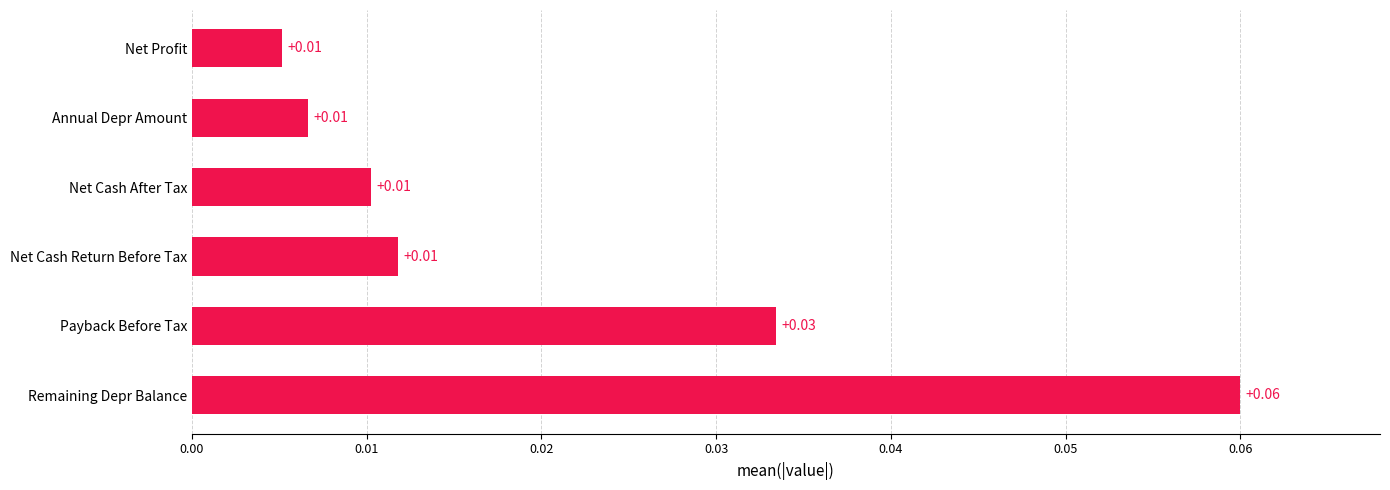

Which label corresponds to the largest value in the chart?

Remaining Depr Balance